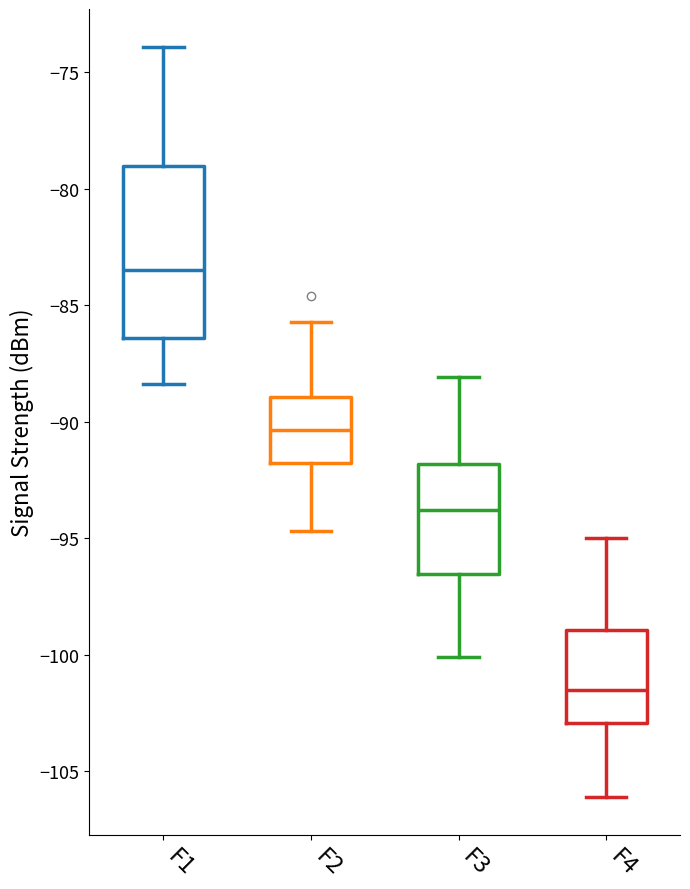

Which box's median line is the lowest?

F4